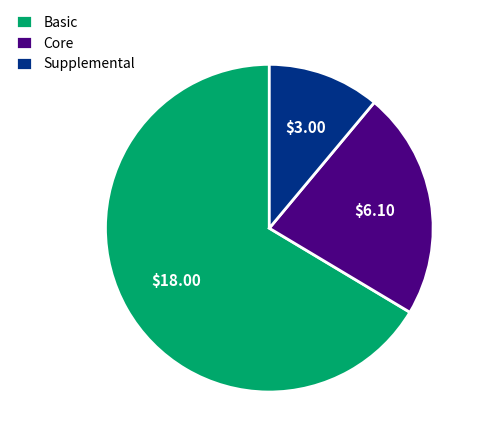

Which category has the biggest portion of the pie?

Basic